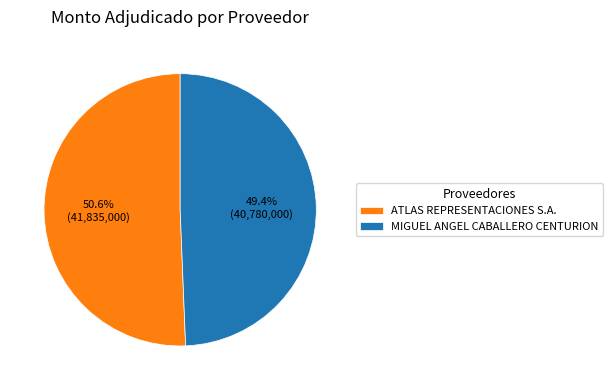

How many slices are in this pie chart?

2